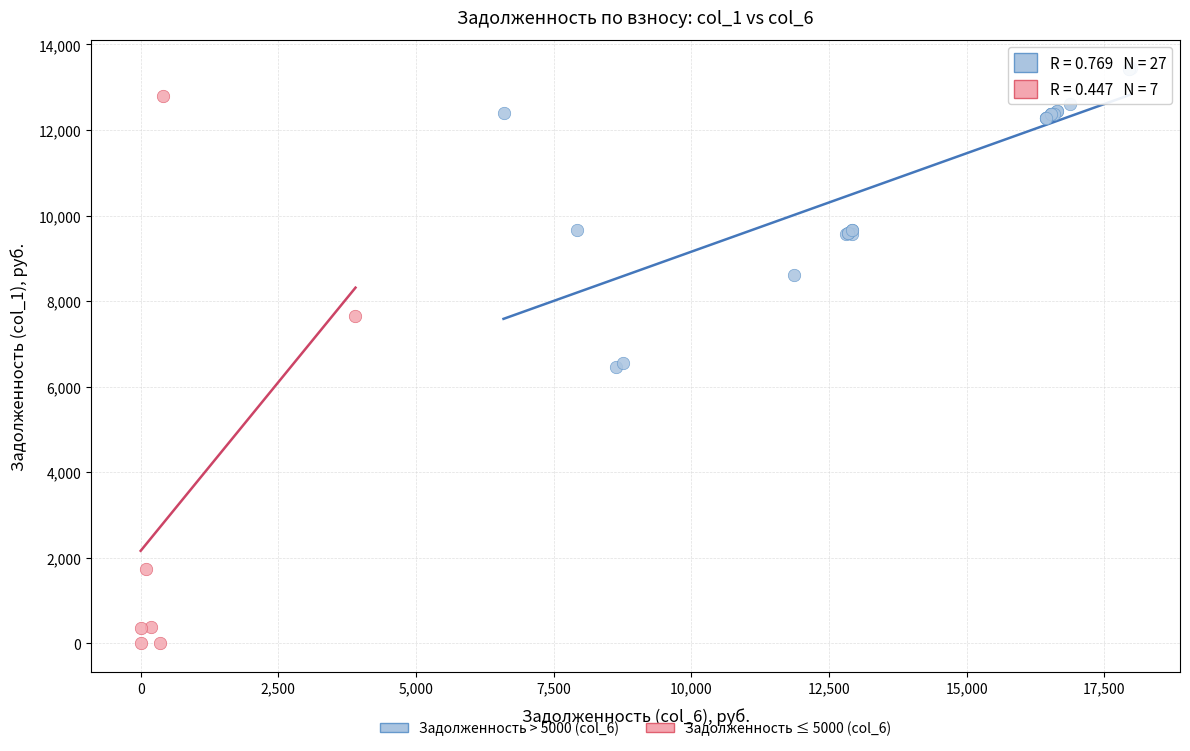

Which series reaches the minimum Y coordinate?

Задолженность ≤ 5000 (col_6)